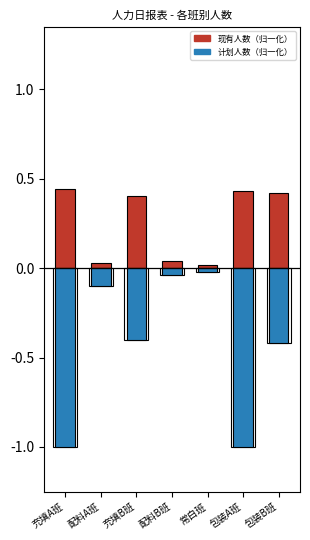

What is the sum of all 计划人数 values?

-3.0